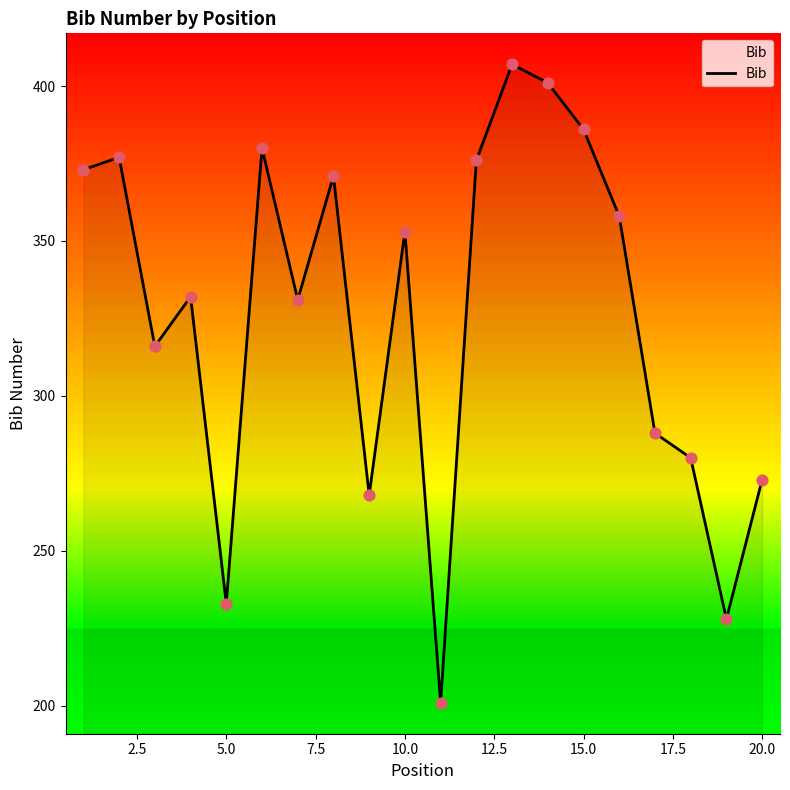

What is the greatest value displayed?

407